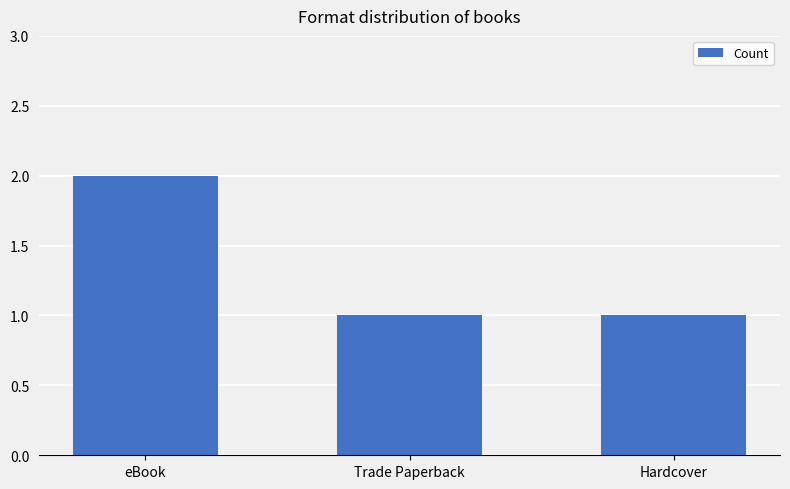

How many bars are there in total?

3